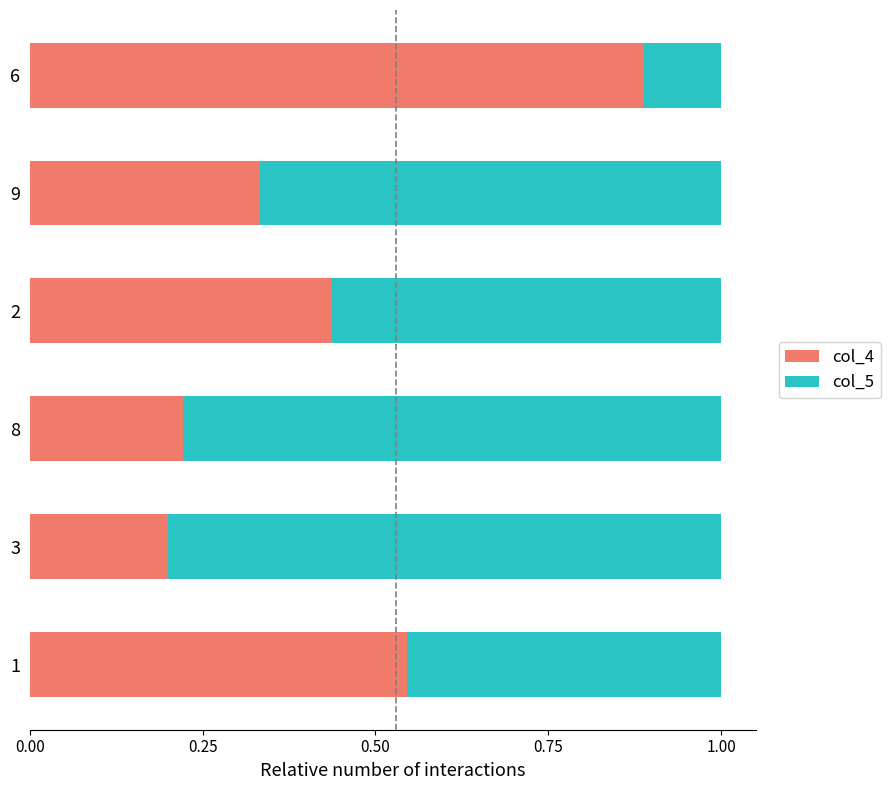

What is the total value across all series at 8?

1.0